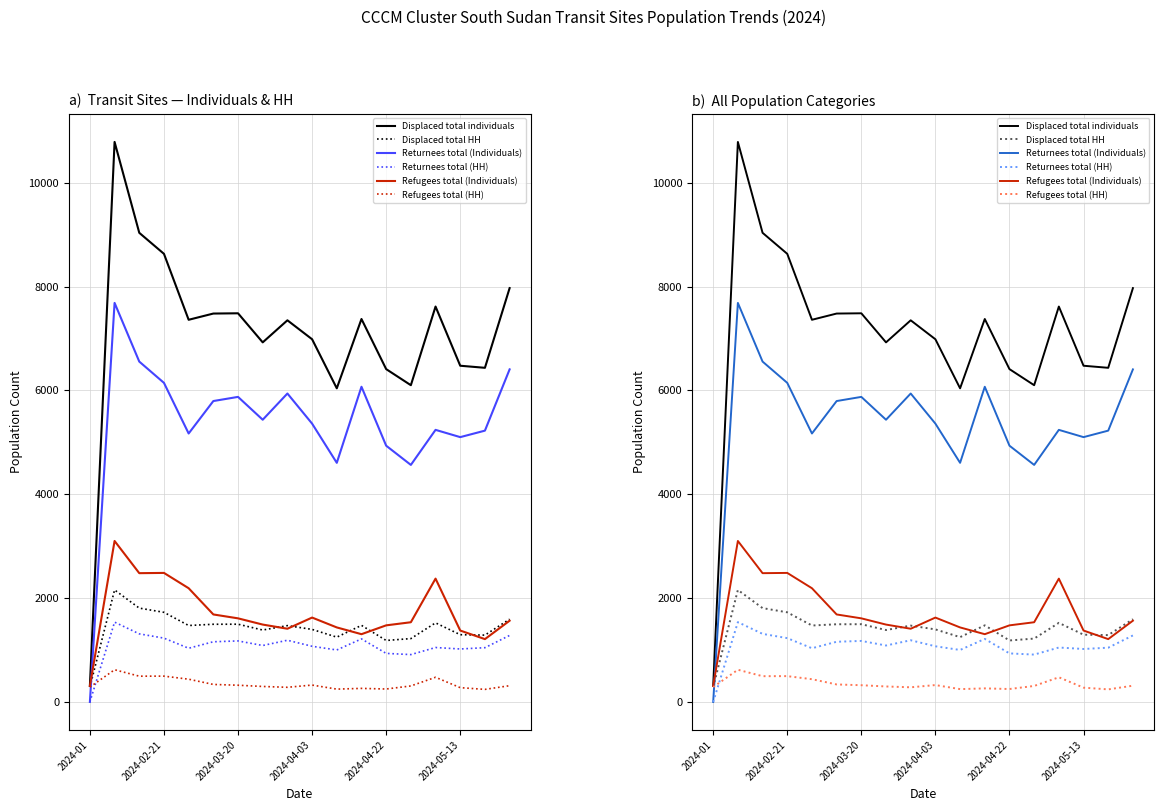

At 16, list the series in order from smallest to largest.

Refugees total (HH), Returnees total (HH), Refugees total (Individuals), Displaced total HH, Returnees total (Individuals), Displaced total individuals